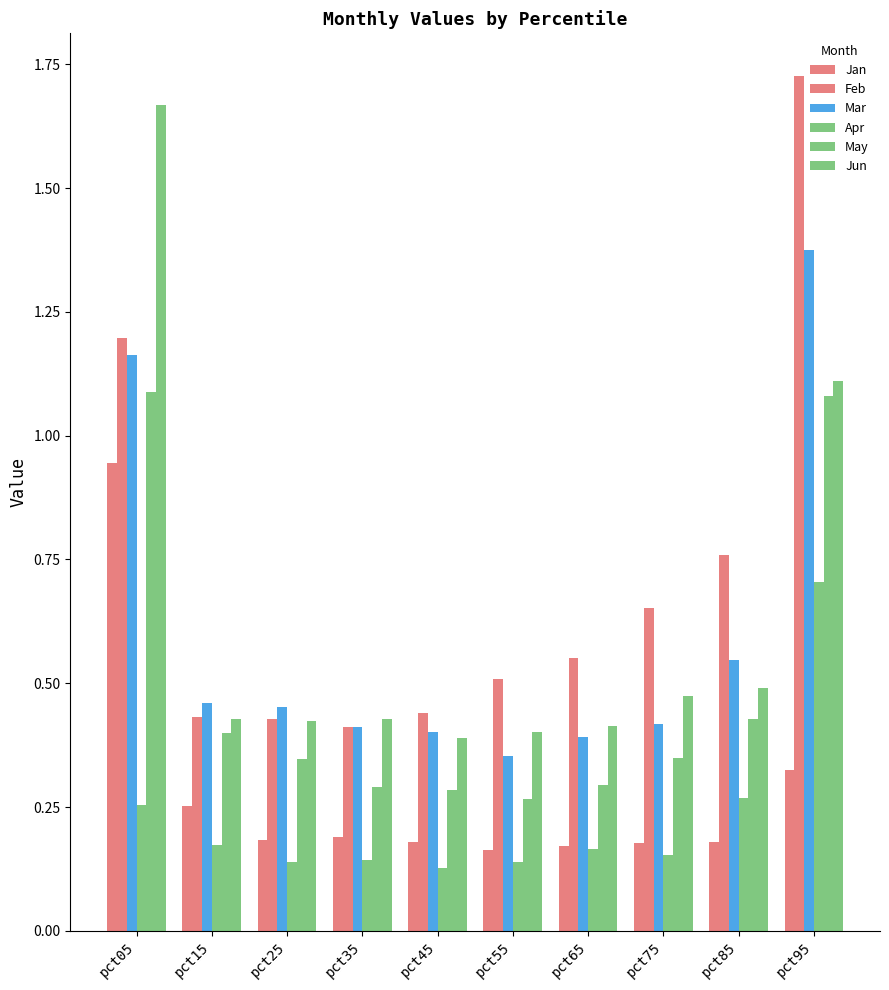

How many categories are shown in the chart?

10